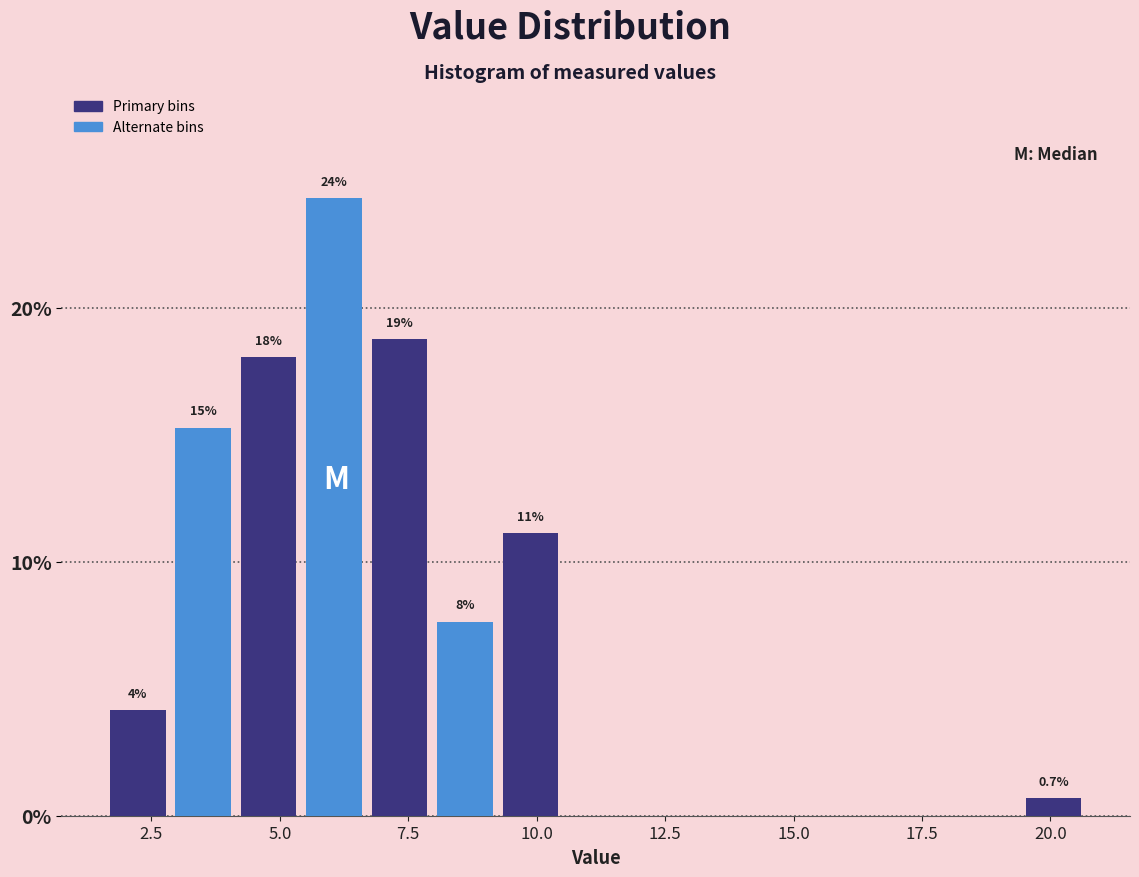

Around what value on the x-axis is the tallest bar? Give the approximate position of its centre, as read against the axis.

6.0